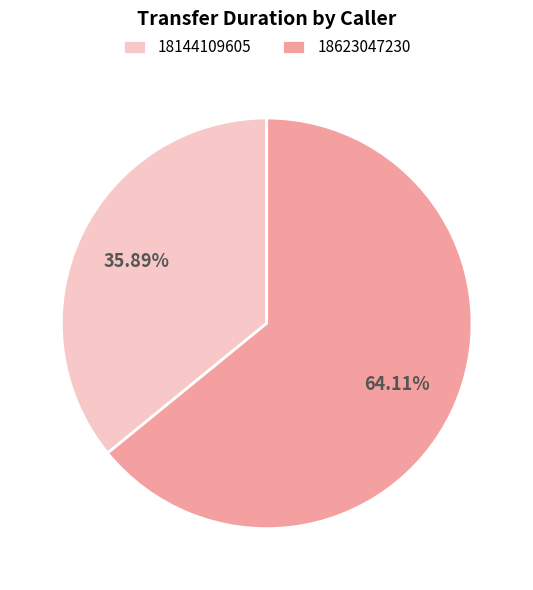

How many segments does this pie chart have?

2